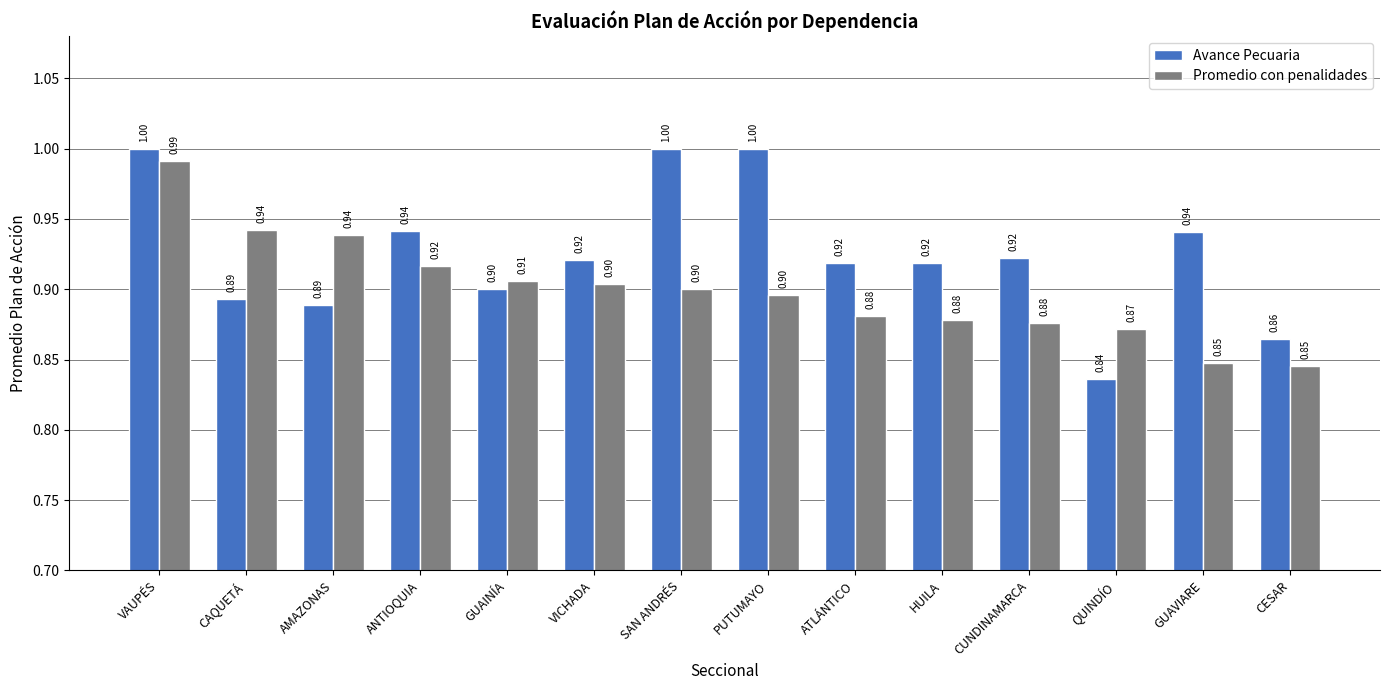

What are all the series names shown in the legend?

Avance Pecuaria, Promedio con penalidades